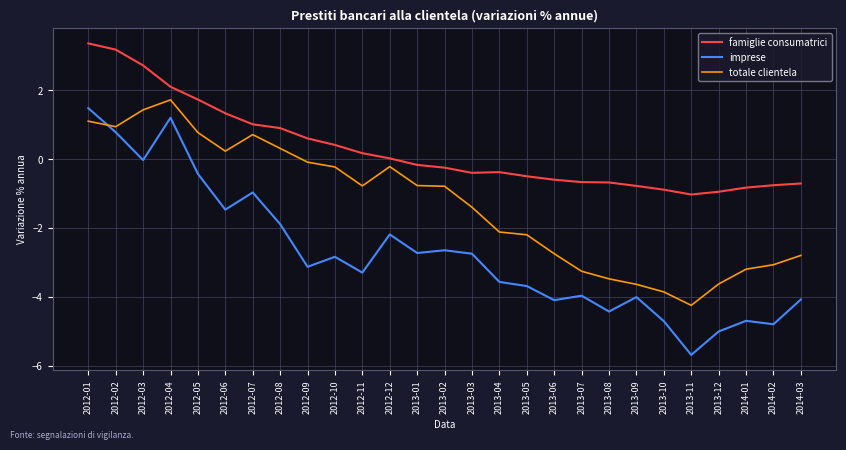

At 2013-07, list the series in order from smallest to largest.

imprese, totale clientela, famiglie consumatrici